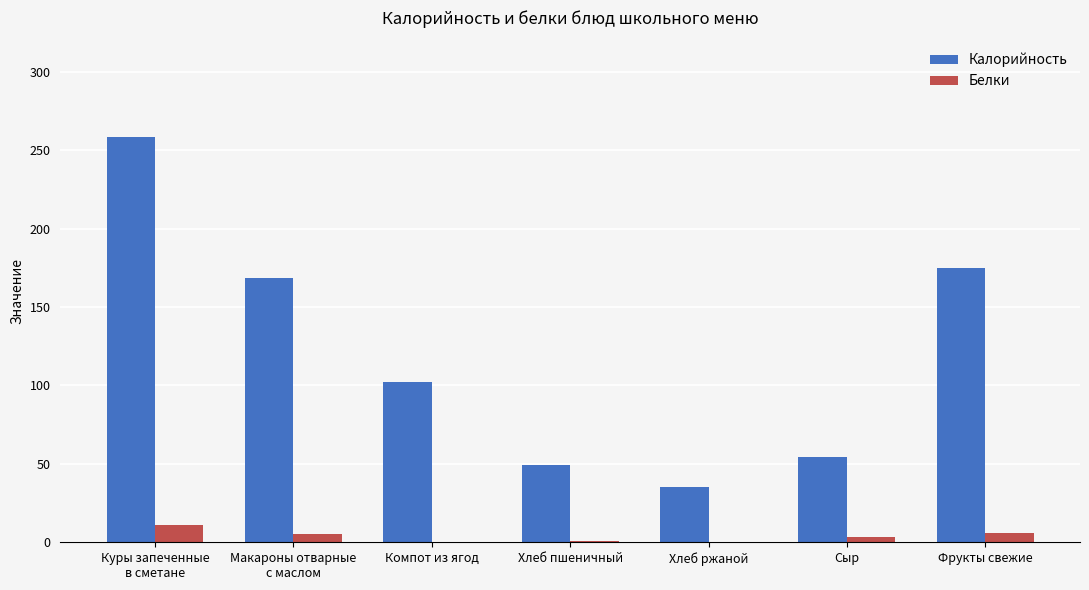

What is the sum of all Калорийность values?

843.3